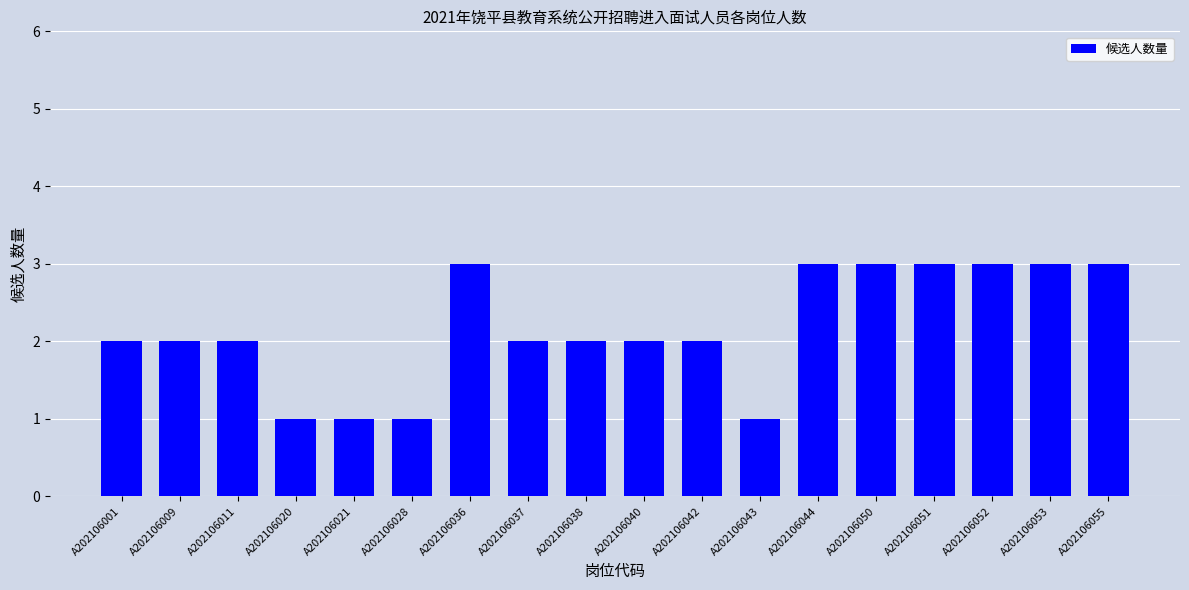

Reading left to right, transcribe all the data shown in this chart.

2	2	2	1	1	1	3	2	2	2	2	1	3	3	3	3	3	3